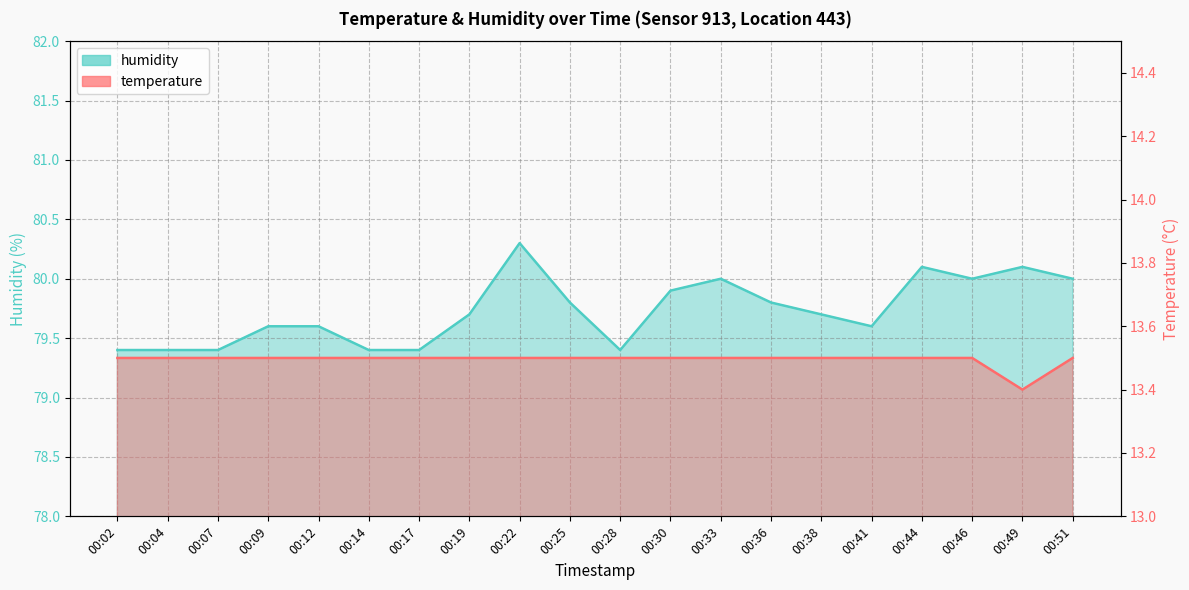

Rank the series by their maximum value, from highest to lowest.

humidity, temperature